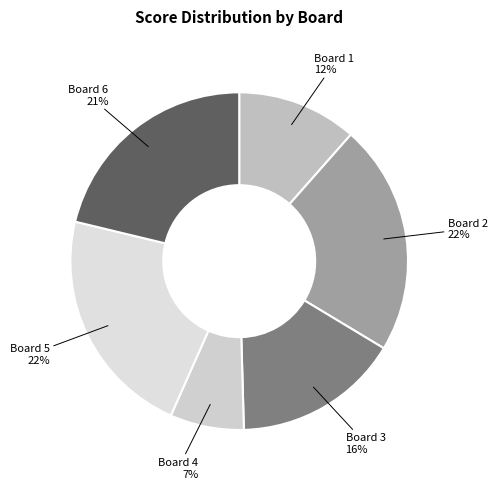

Approximately how many times larger is the value at Board 4 compared to Board 1?

0.6